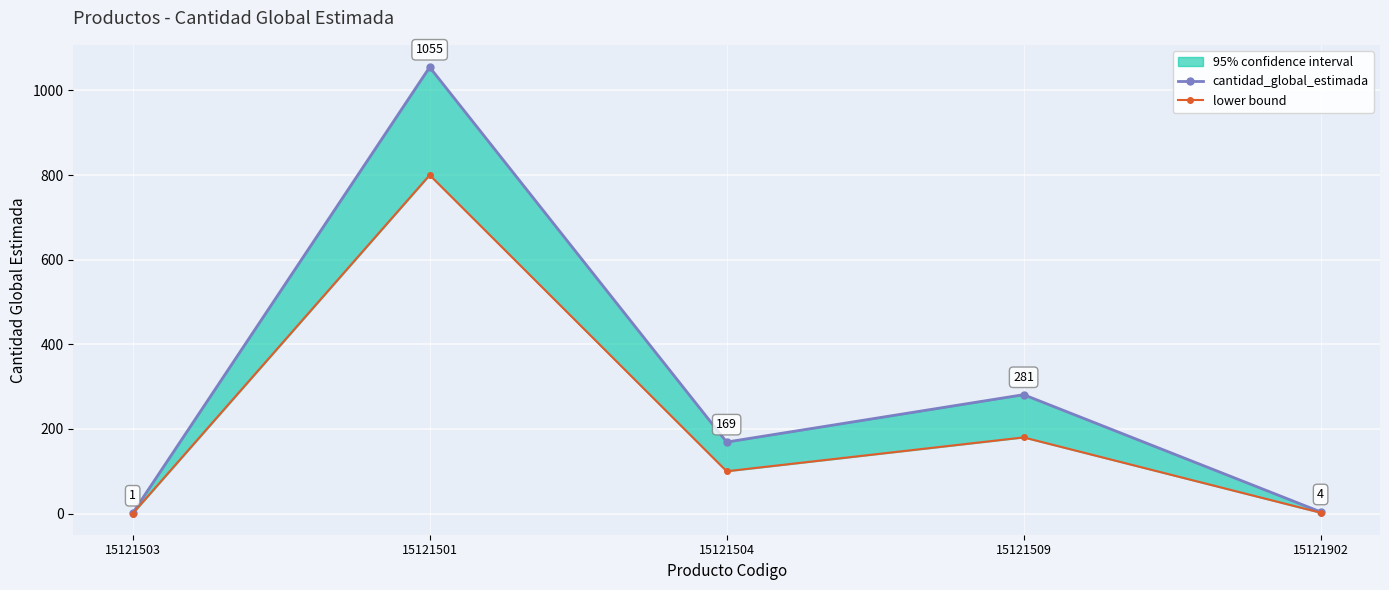

At how many categories does at least one series exceed 872?

1